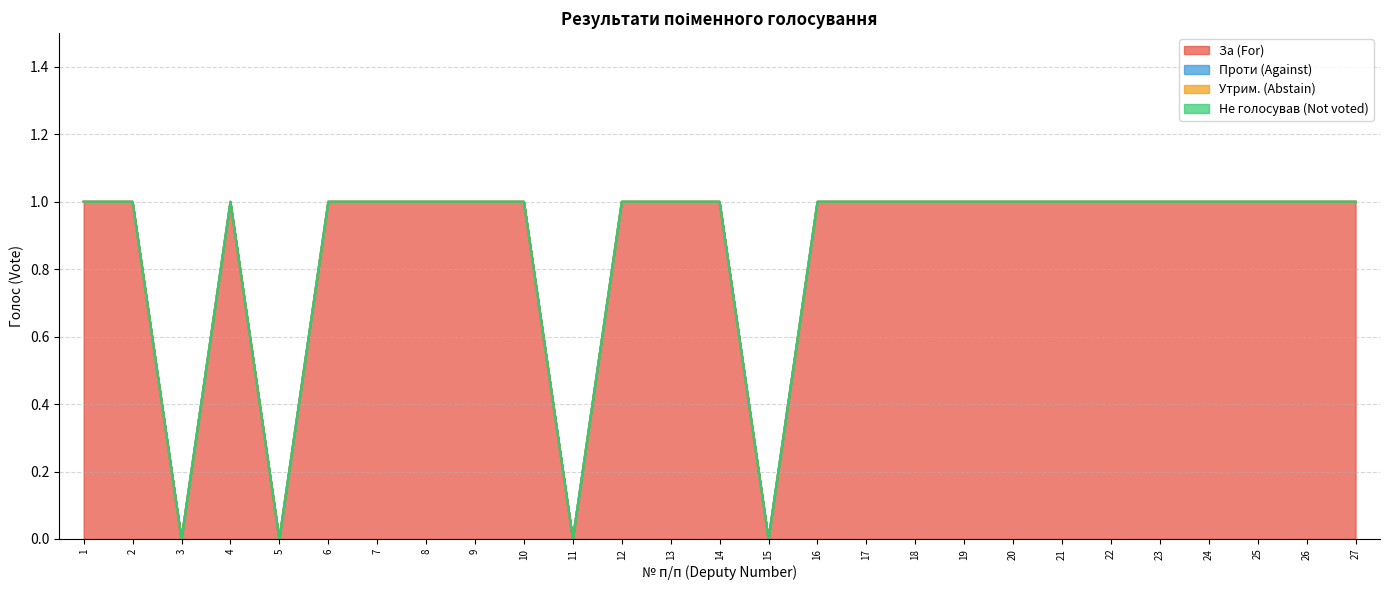

How many lines are shown in the chart?

4